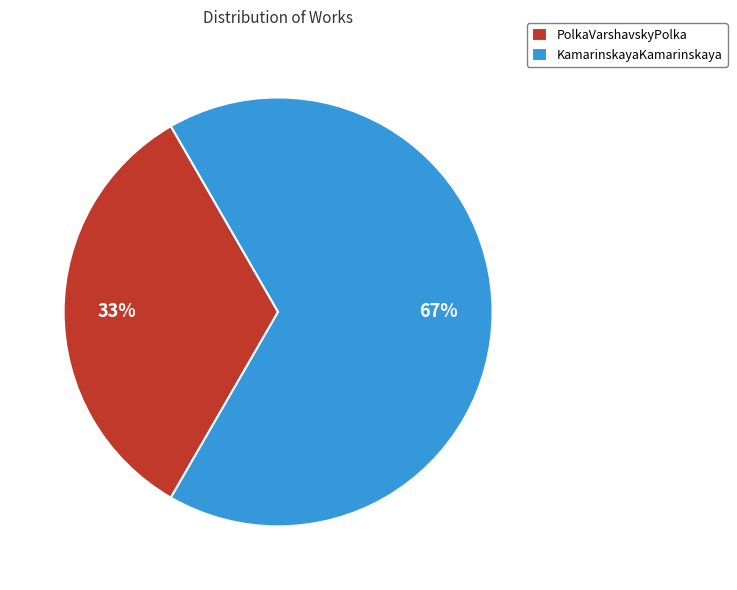

Does PolkaVarshavskyPolka account for over 50% of the chart?

No